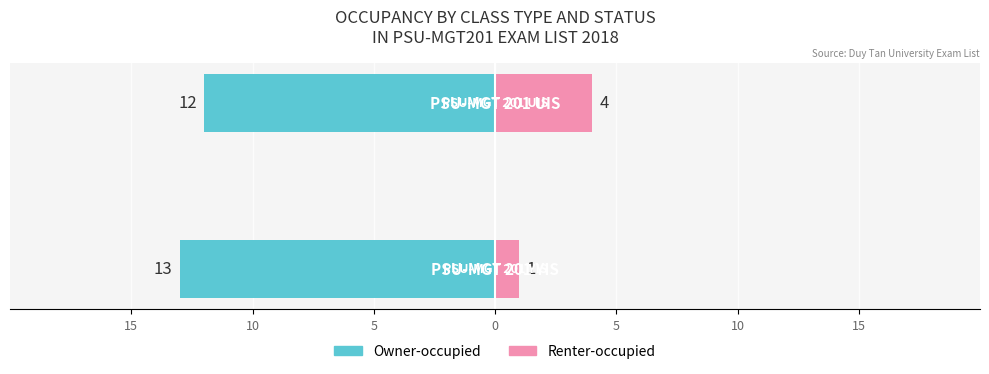

What are all the series names shown in the legend?

Owner-occupied, Renter-occupied